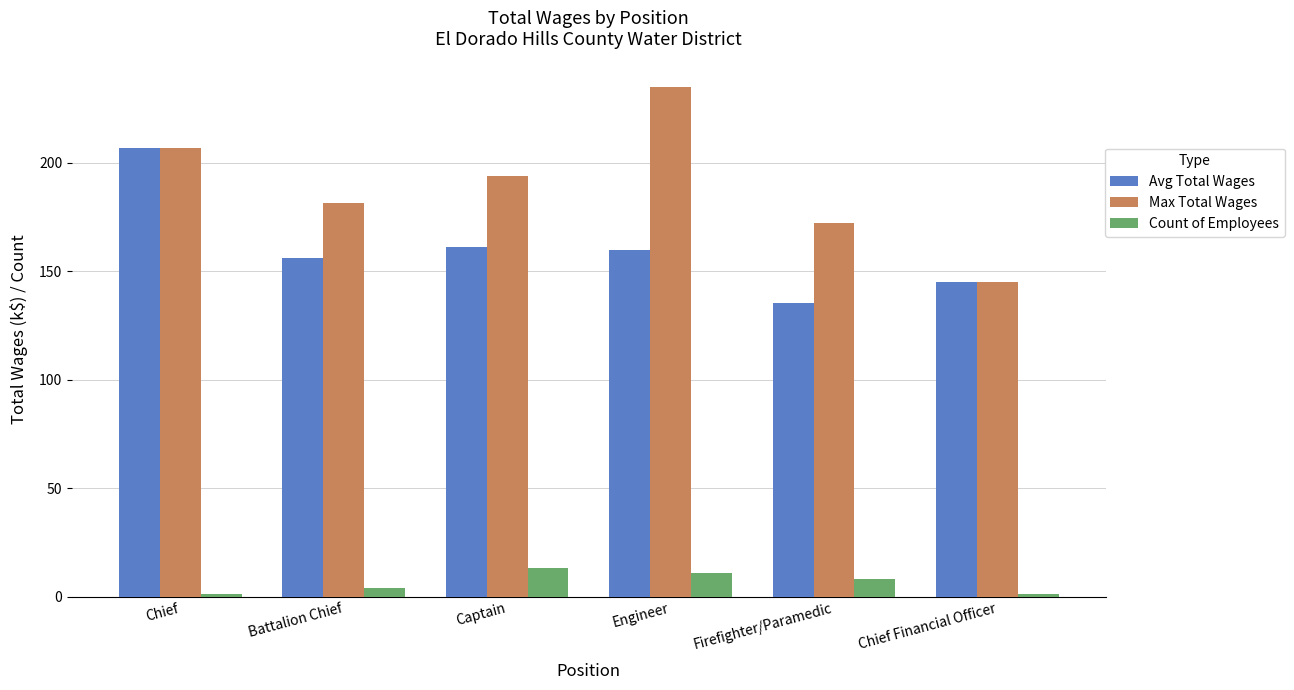

Where is Avg Total Wages nearest to the value 171?

Captain